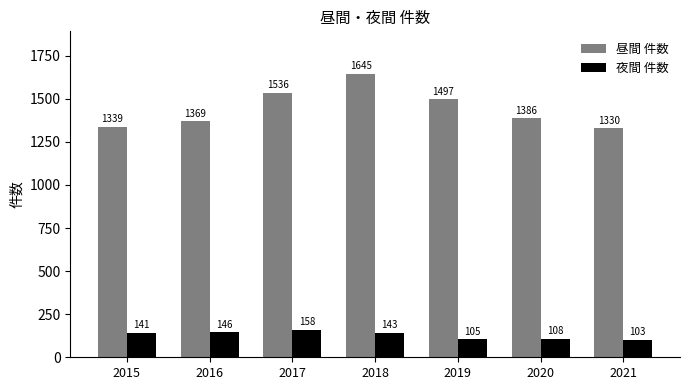

What is the difference between the 昼間 件数 values at 2018 and 2021?

315